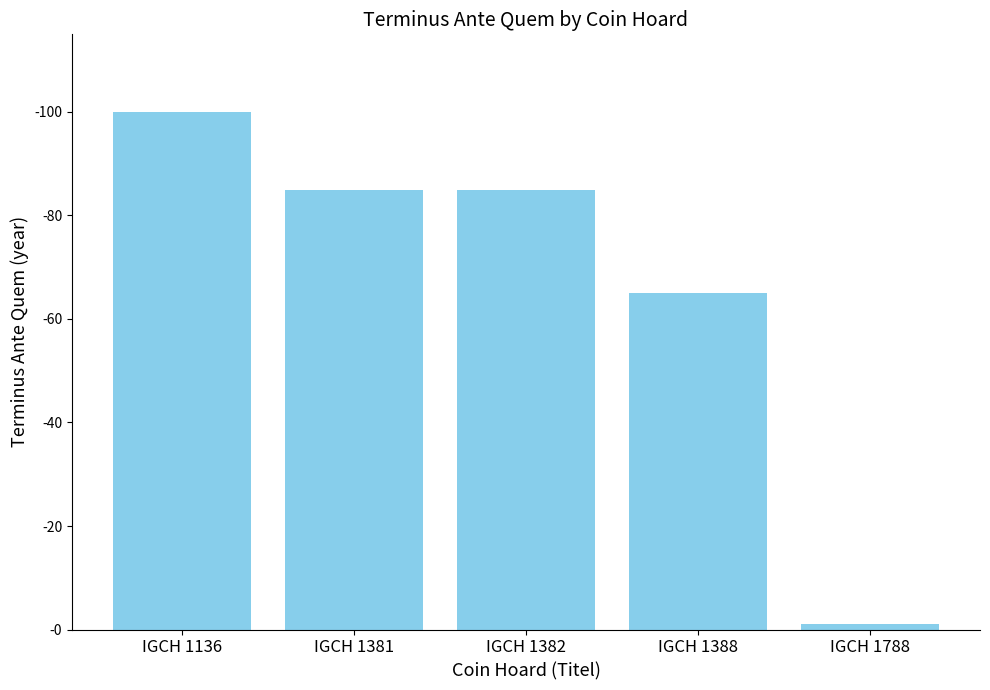

Does the chart contain any negative values?

No